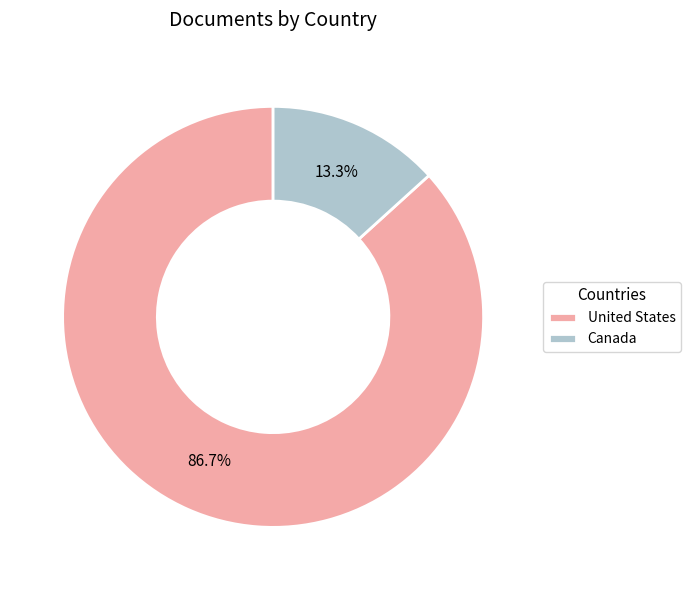

To the nearest percent, what percentage of the pie is Canada?

13%